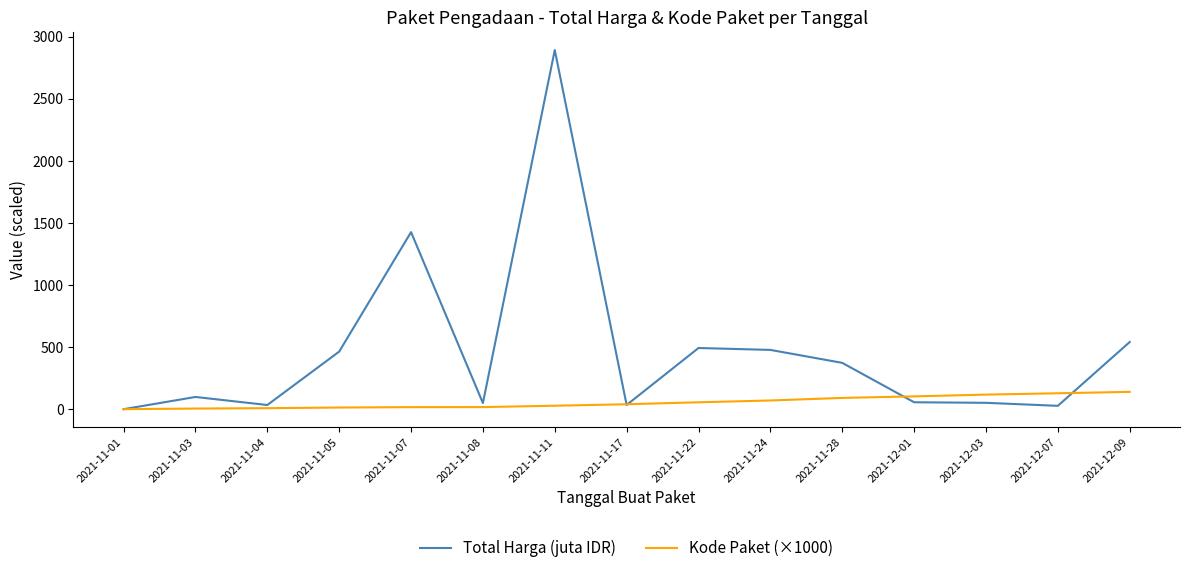

What is the highest value of the Total Harga (juta IDR) series?

2892.1